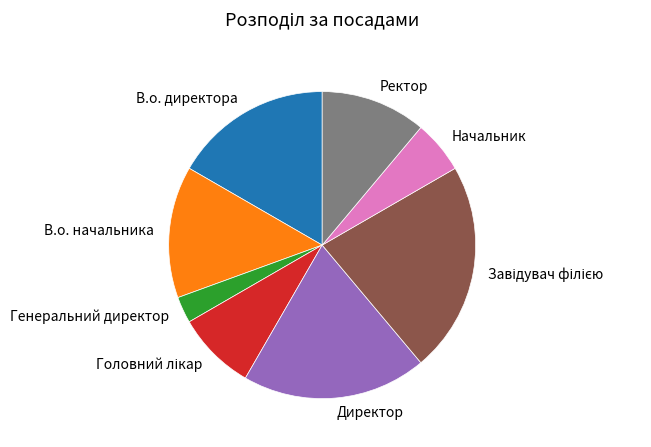

True or false: В.о. начальника accounts for 14% of the total.

True